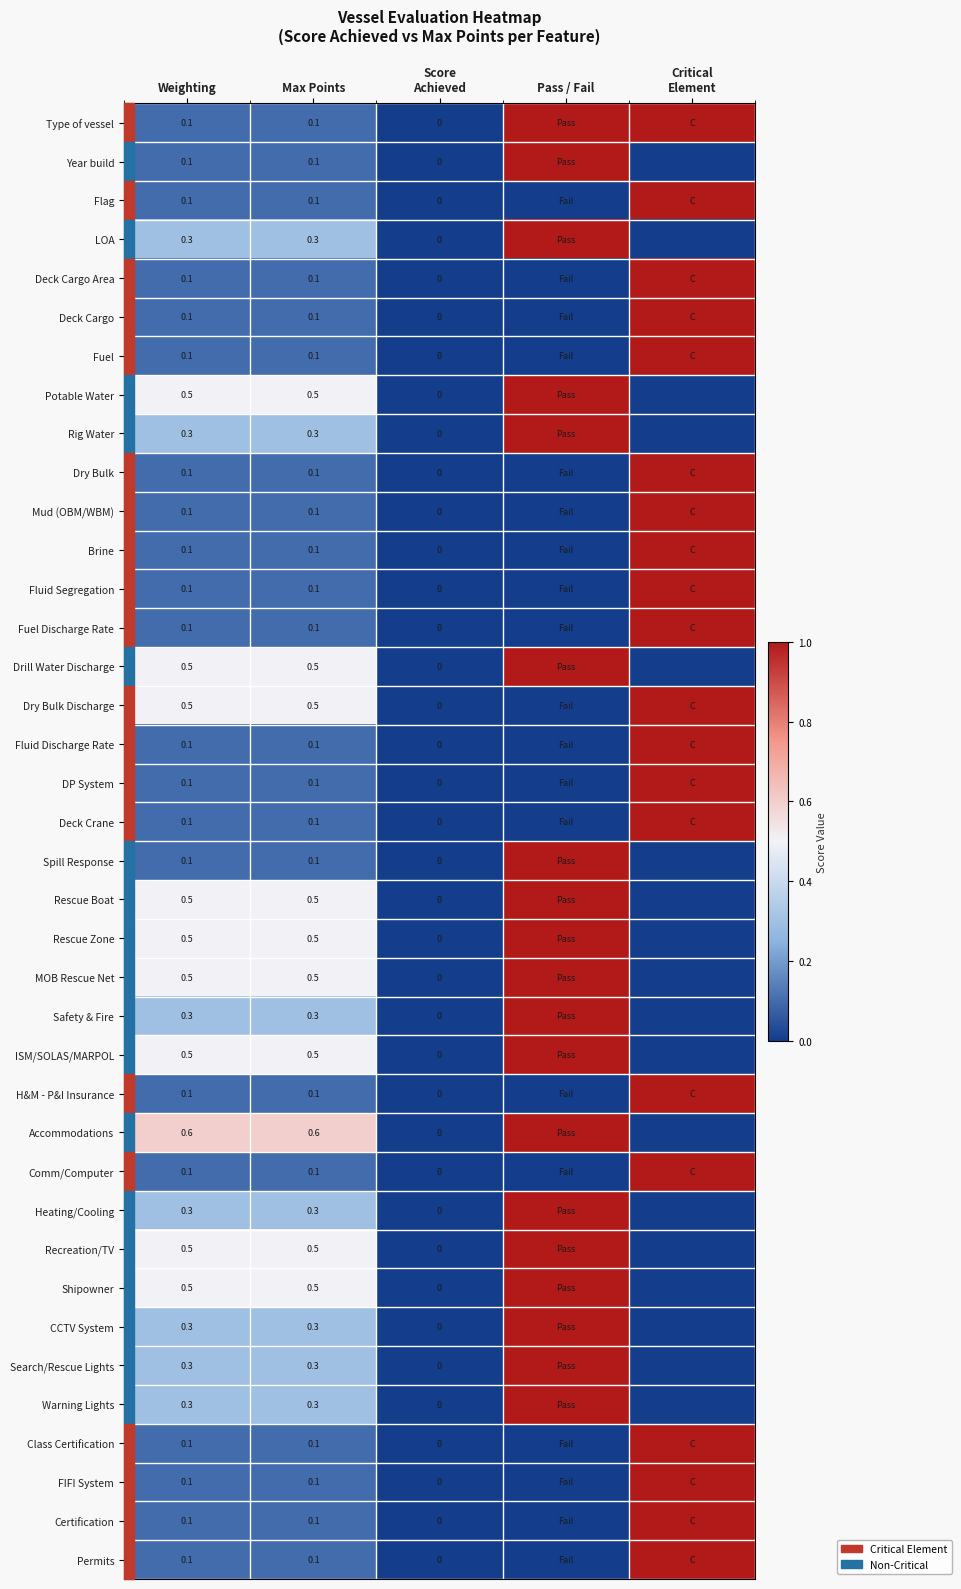

At how many categories does at least one series exceed 0?

4